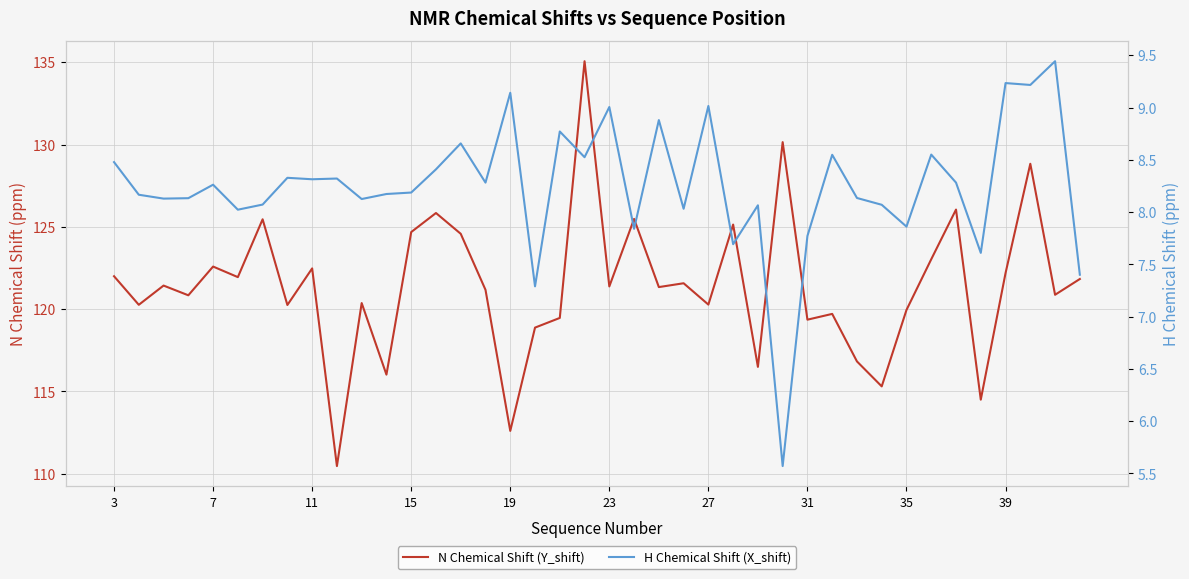

True or false: N Chemical Shift (Y_shift) and H Chemical Shift (X_shift) cross at least once.

False